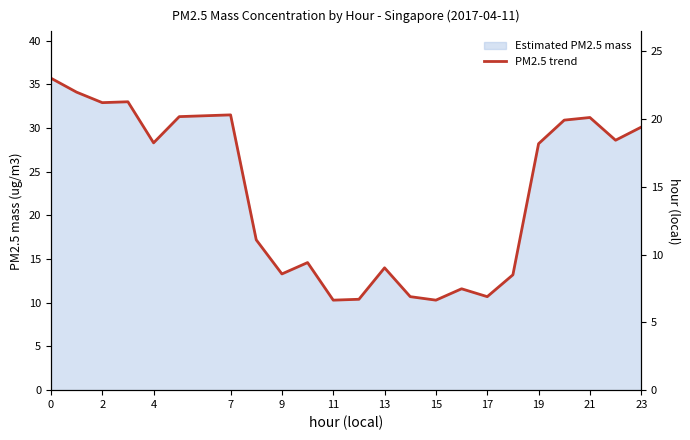

How many interior local peaks (higher than both neighbors) does the data have?

6